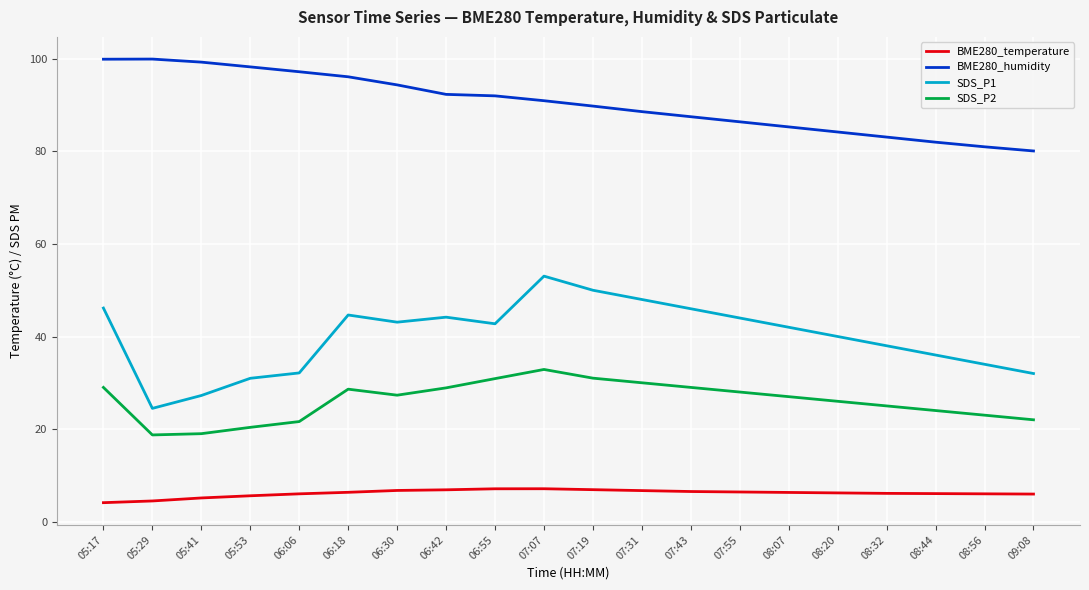

Between 06:30 and 08:07, which series saw the biggest shift?

BME280_humidity